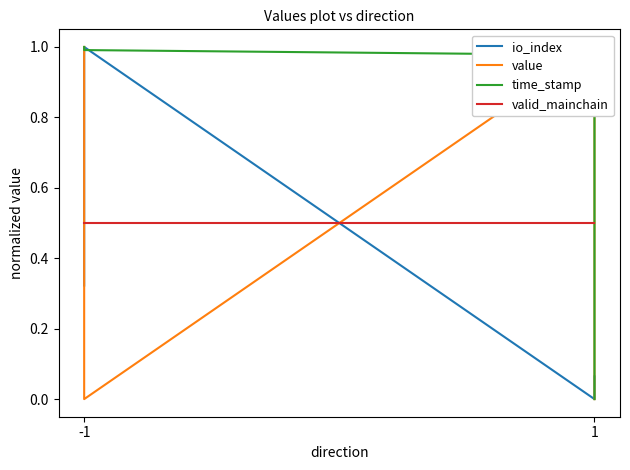

What is the greatest value displayed?

1.0